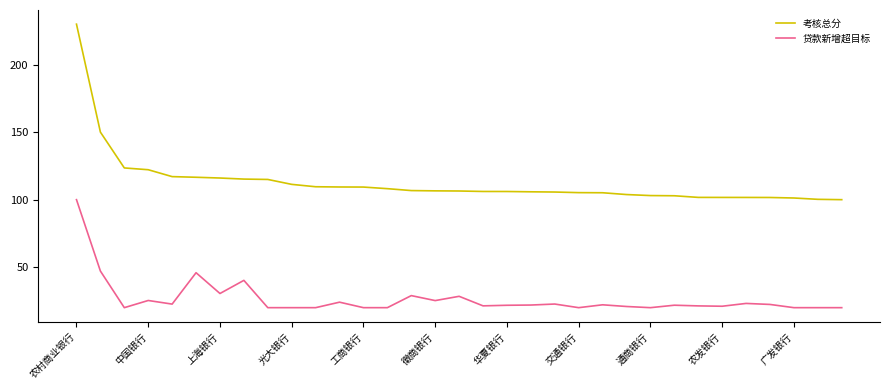

Count the number of categories in the chart.

33